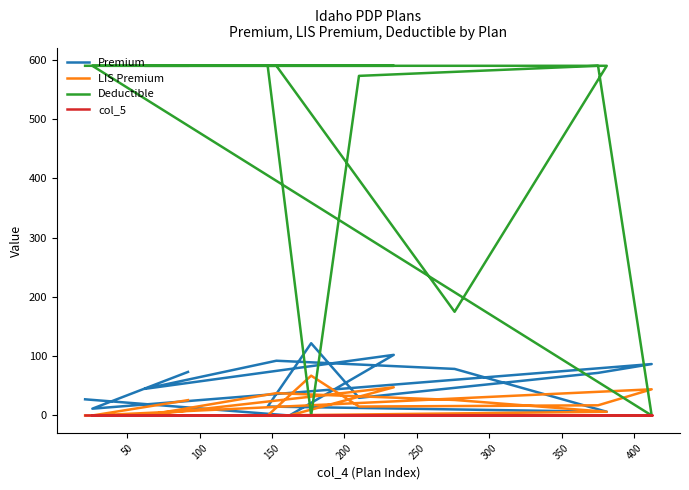

Reading right to left, extract all data points from this chart.

Premium: 73.5	11.5	86.8	71.9	29.8	121.9	15.1	6.3	78.6	92.4	44.9	102.3	0.0	27.3
LIS Premium: 25.9	0.0	44.2	17.2	15.1	67.2	0.0	6.3	26.2	37.7	0.0	47.6	0.0	0.0
Deductible: 590.0	590.0	0.0	590.0	573.0	0.0	590.0	590.0	175.0	590.0	590.0	590.0	590.0	590.0
col_5: 0.0	0.0	0.0	0.0	0.0	0.0	0.0	0.0	0.0	0.0	0.0	0.0	0.0	0.0